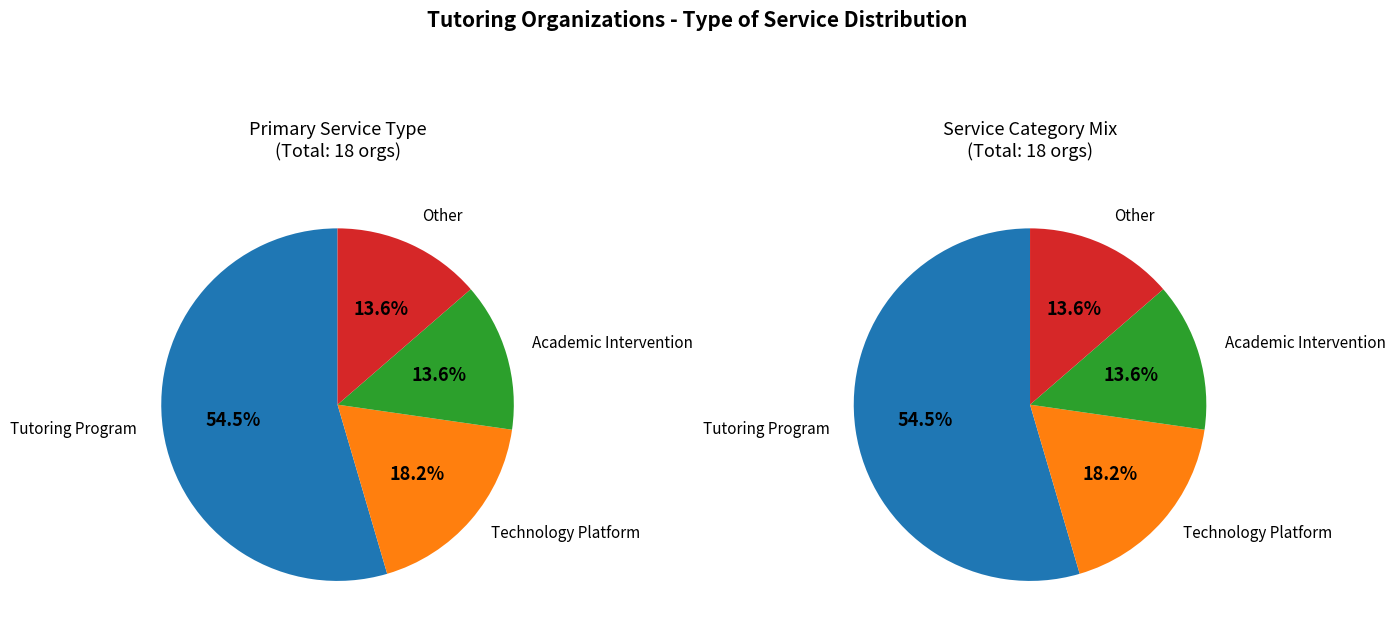

To the nearest percent, what is the difference between the largest and smallest slice percentages?

41%